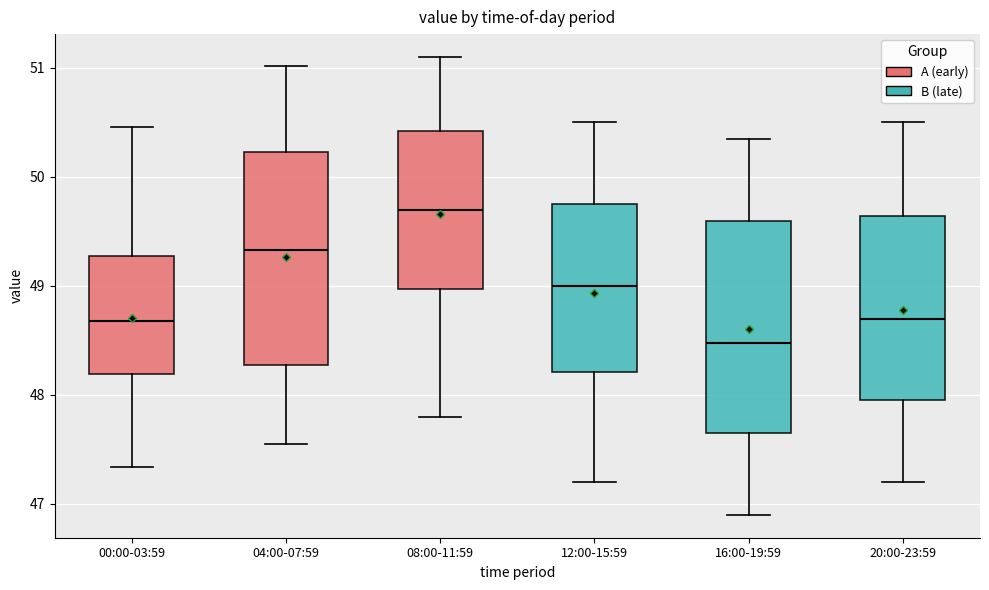

Which box's median line is the lowest?

16:00-19:59